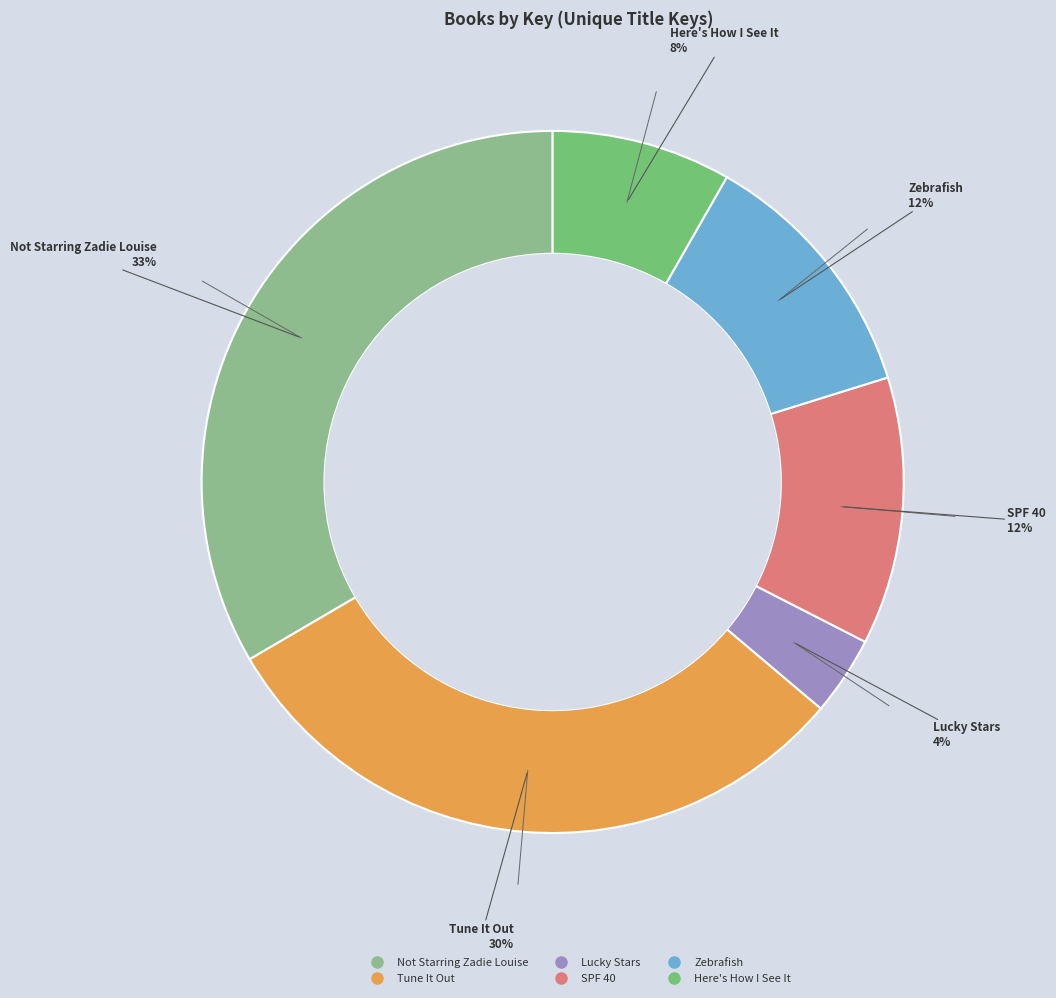

To the nearest percent, what percentage of the pie is SPF 40?

12%